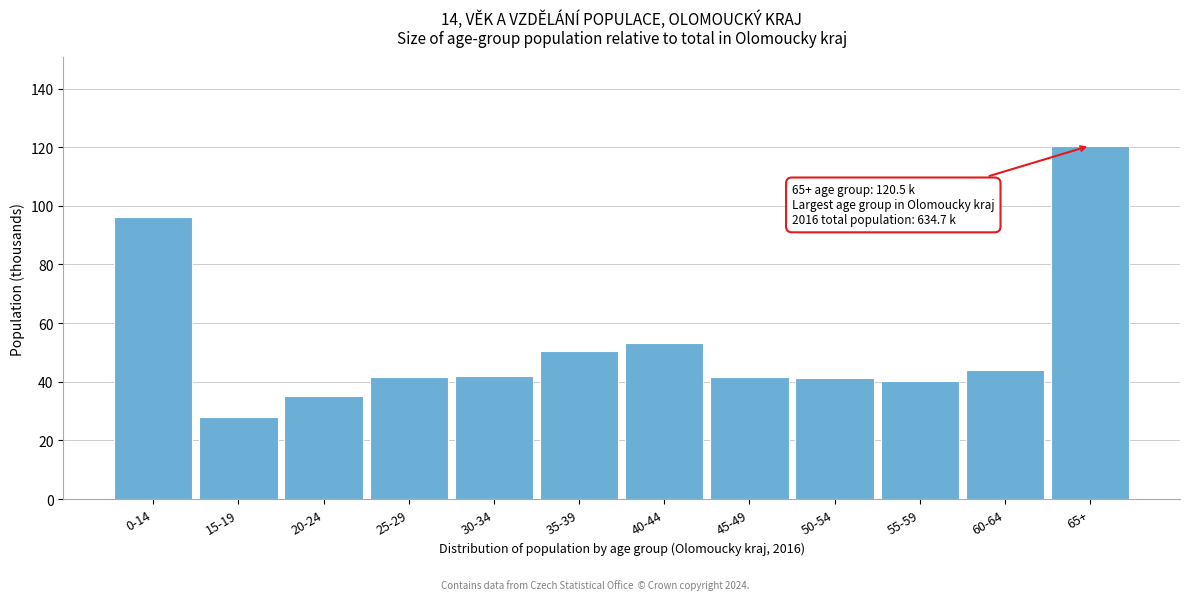

What is the change in value from 30-34 to 65+?

+78.5